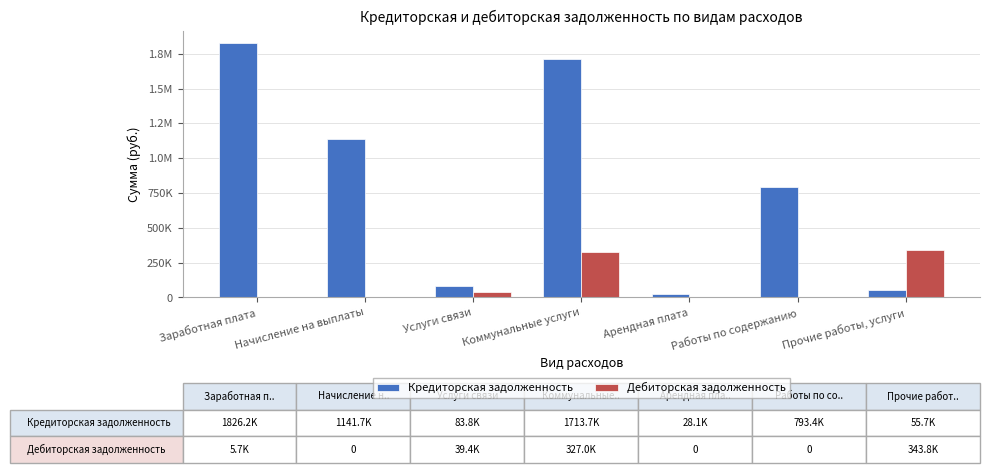

What are all the series names shown in the legend?

Кредиторская задолженность, Дебиторская задолженность